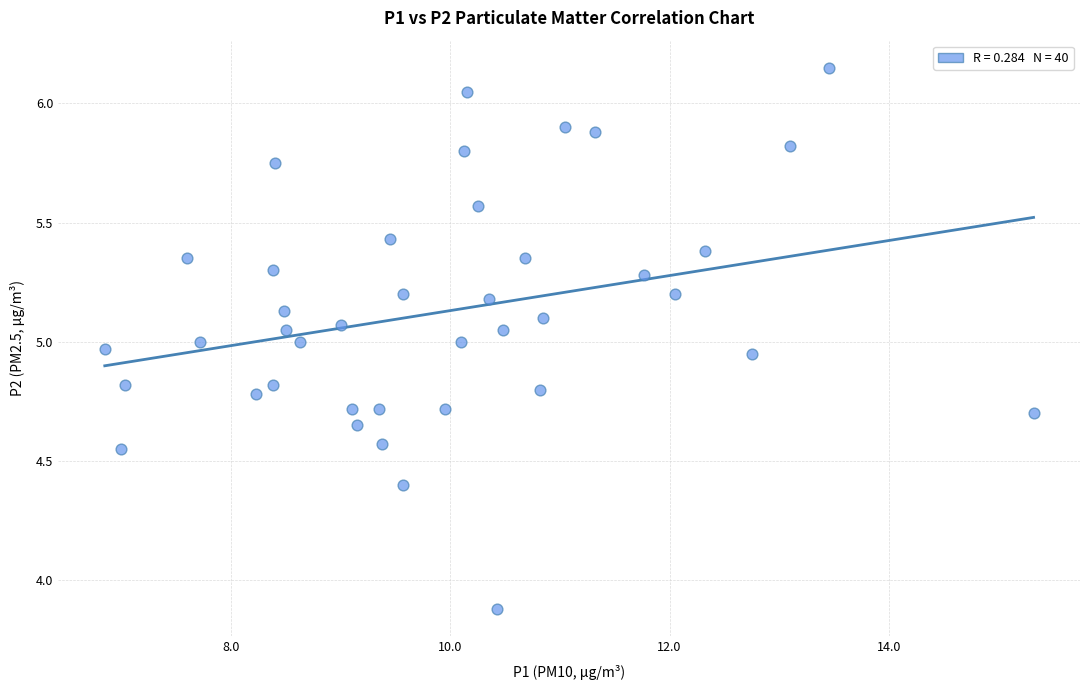

What is the range of Y values (max minus min)?

2.3